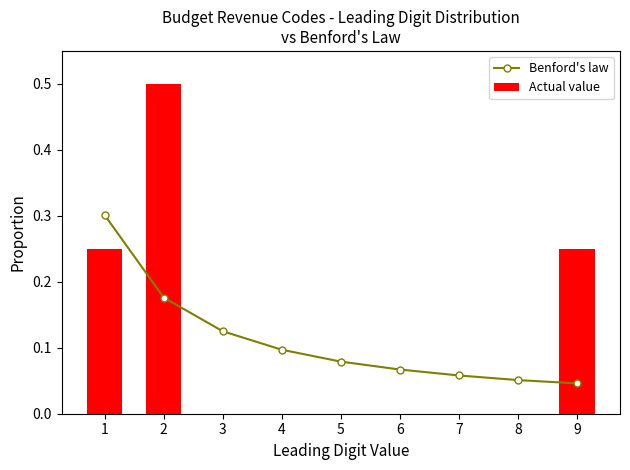

Reading right to left, transcribe all the data shown in this chart.

Benford's law: 9=0.0	8=0.1	7=0.1	6=0.1	5=0.1	4=0.1	3=0.1	2=0.2	1=0.3
Actual value: 9=0.2	8=0.0	7=0.0	6=0.0	5=0.0	4=0.0	3=0.0	2=0.5	1=0.2